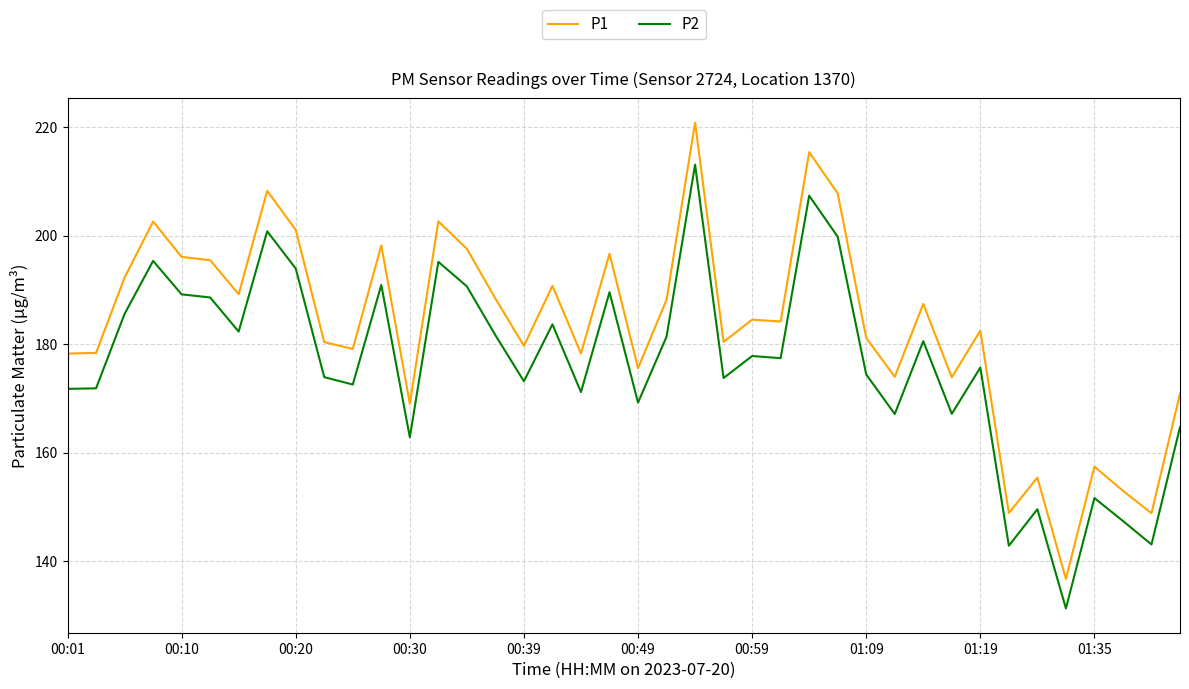

What is the lowest value of the P2 series?

131.3